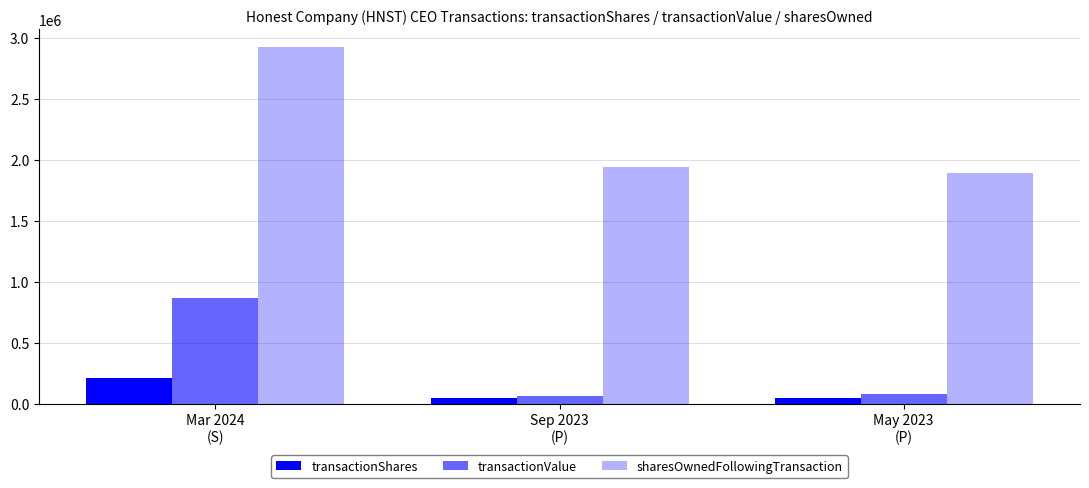

Reading right to left, list all the values displayed in this chart.

transactionShares: May 2023
(P)=50000	Sep 2023
(P)=50000	Mar 2024
(S)=209160
transactionValue: May 2023
(P)=84000	Sep 2023
(P)=60500	Mar 2024
(S)=870106
sharesOwnedFollowingTransaction: May 2023
(P)=1895238	Sep 2023
(P)=1945238	Mar 2024
(S)=2924387